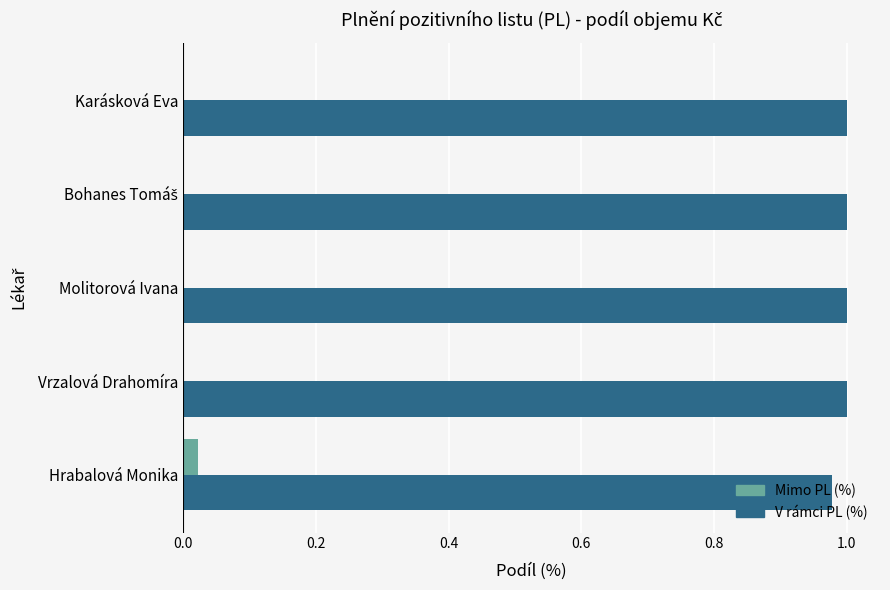

How many series are shown in this chart?

2